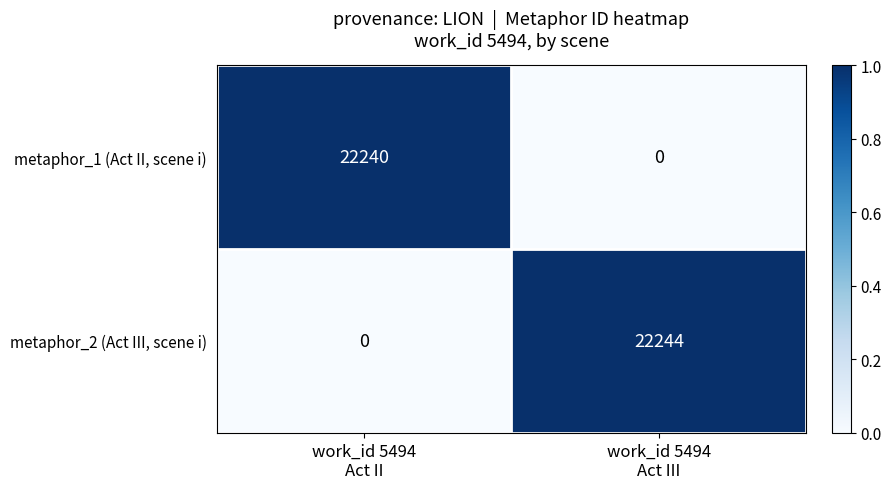

What is the average value of the metaphor_2 (Act III, scene i) series?

11122